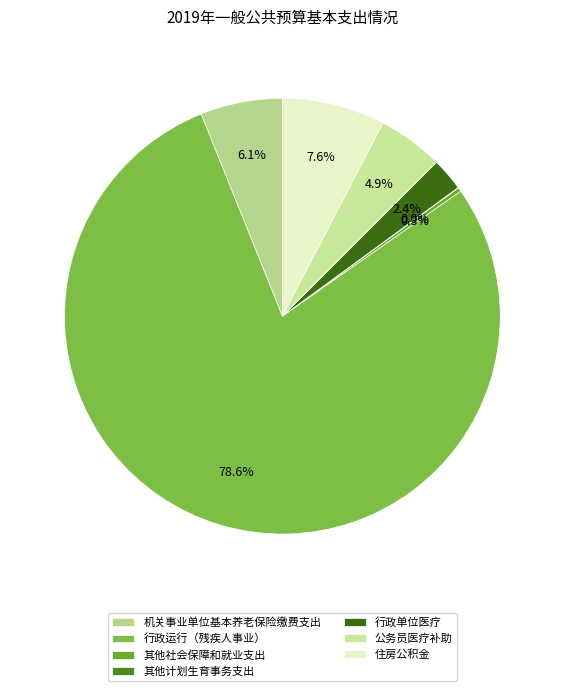

What is the total percentage of 其他计划生育事务支出 and 其他社会保障和就业支出?

0.3%